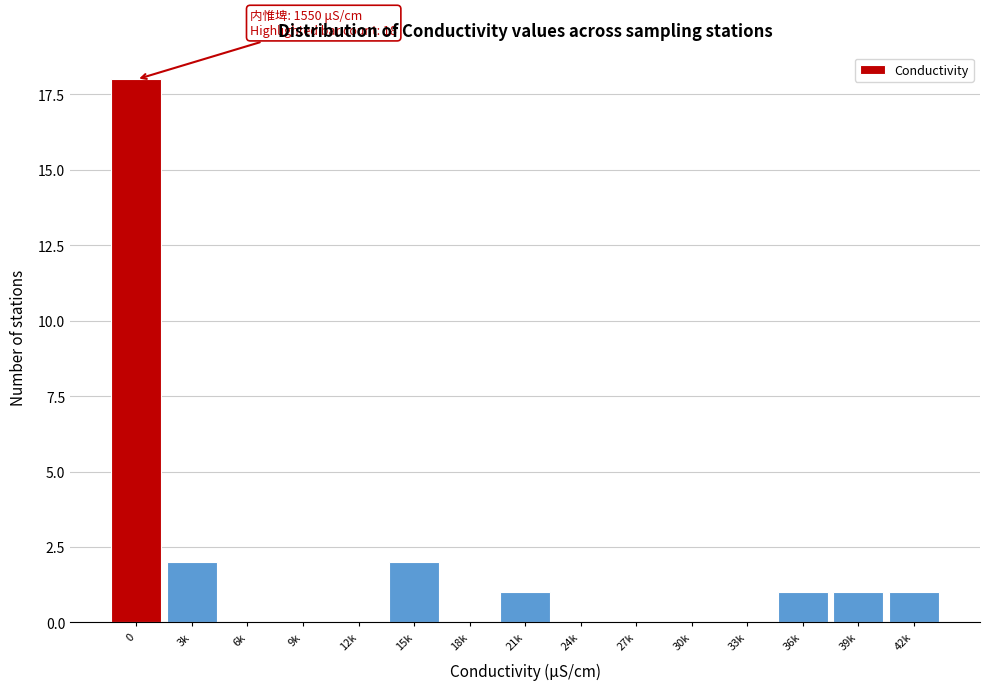

Reading left to right, transcribe all the data shown in this chart.

0=18	3k=2	6k=0	9k=0	12k=0	15k=2	18k=0	21k=1	24k=0	27k=0	30k=0	33k=0	36k=1	39k=1	42k=1